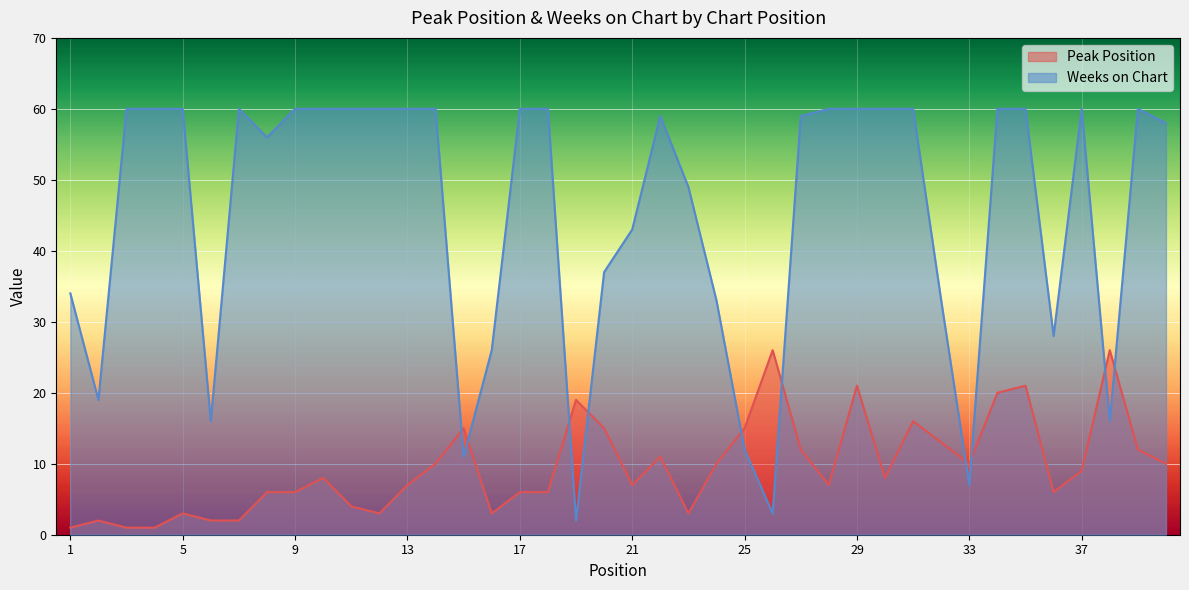

Which category has the lowest value in the Weeks on Chart series?

19